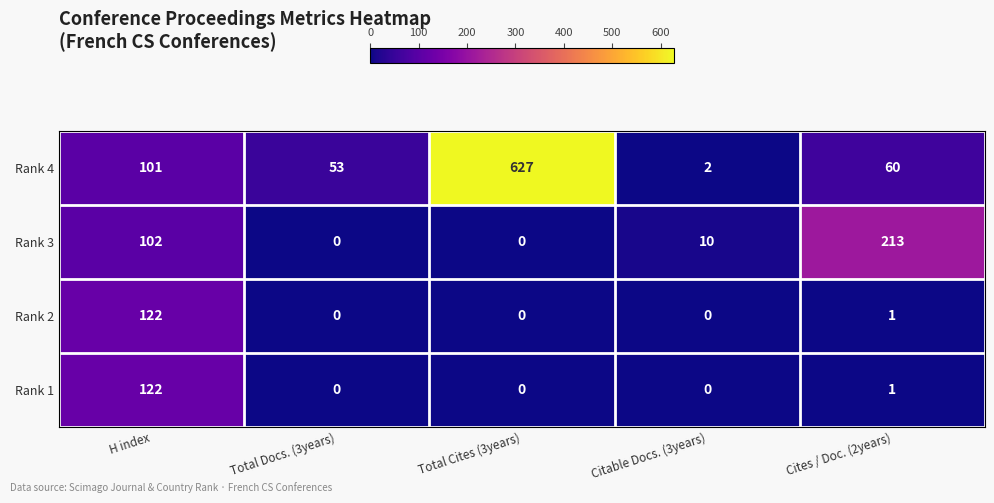

Reading left to right, extract all data points from this chart.

Rank 4: 101	53	627	2	60
Rank 3: 102	0	0	10	213
Rank 2: 122	0	0	0	1
Rank 1: 122	0	0	0	1